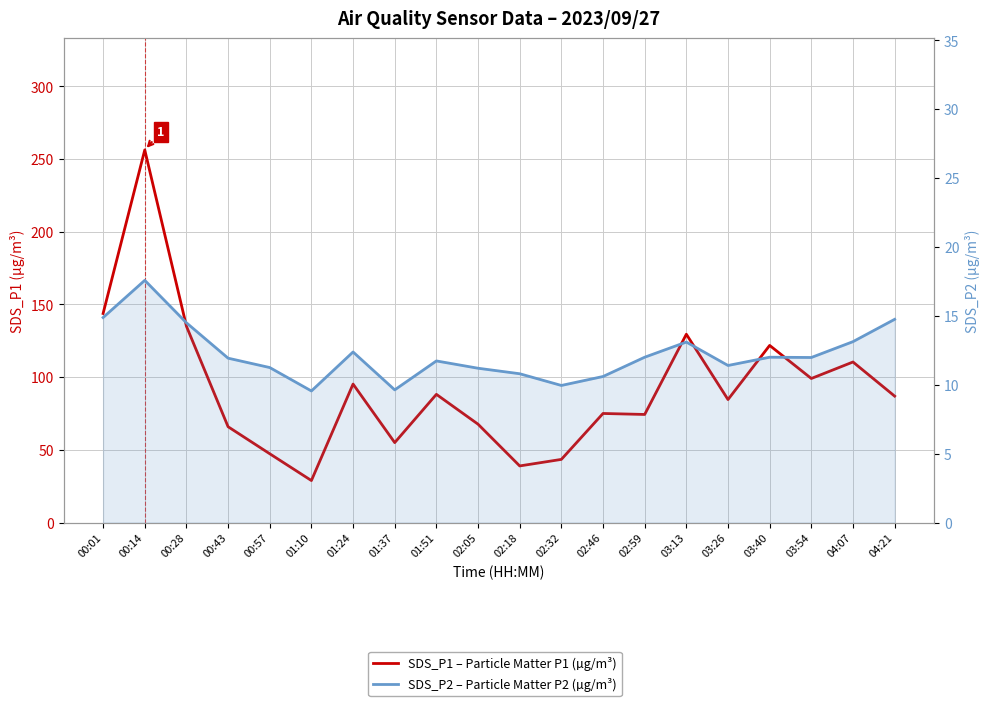

True or false: SDS_P2 – Particle Matter P2 (µg/m³) has a value of 10.6 at 02:46.

True